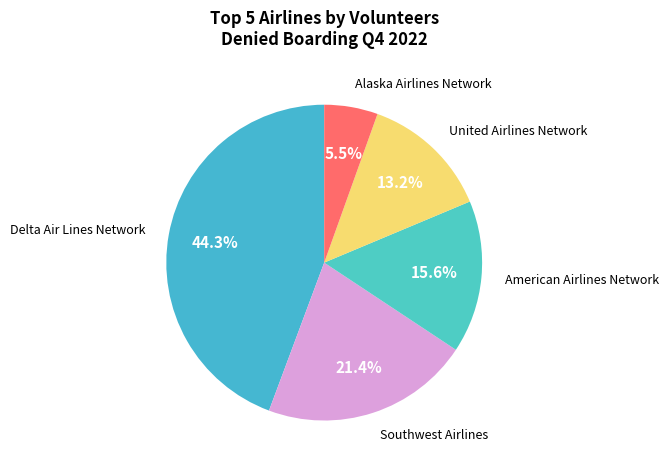

How many segments does this pie chart have?

5